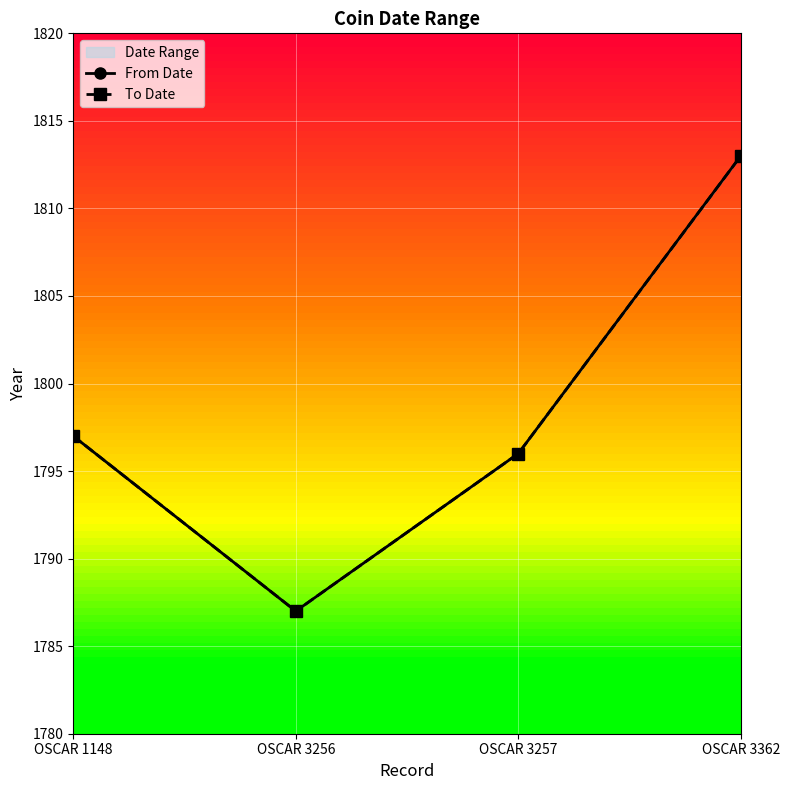

List the labels in order of From Date value, largest first.

OSCAR 3362, OSCAR 1148, OSCAR 3257, OSCAR 3256